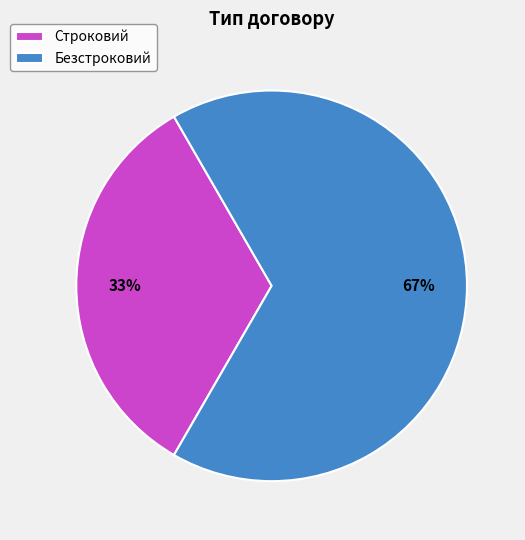

Combined, do Безстроковий and Строковий account for over 50%?

Yes